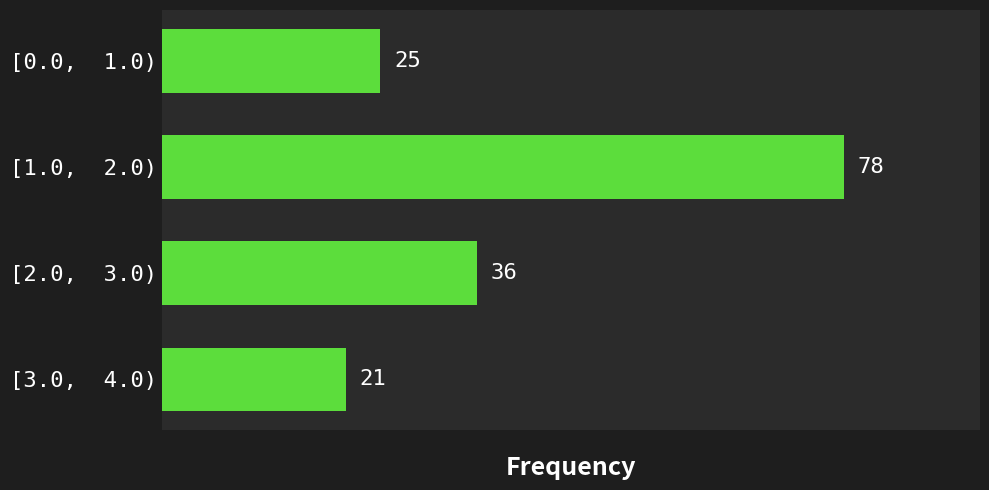

Reading top to bottom, what are all the values shown in this chart?

25	78	36	21